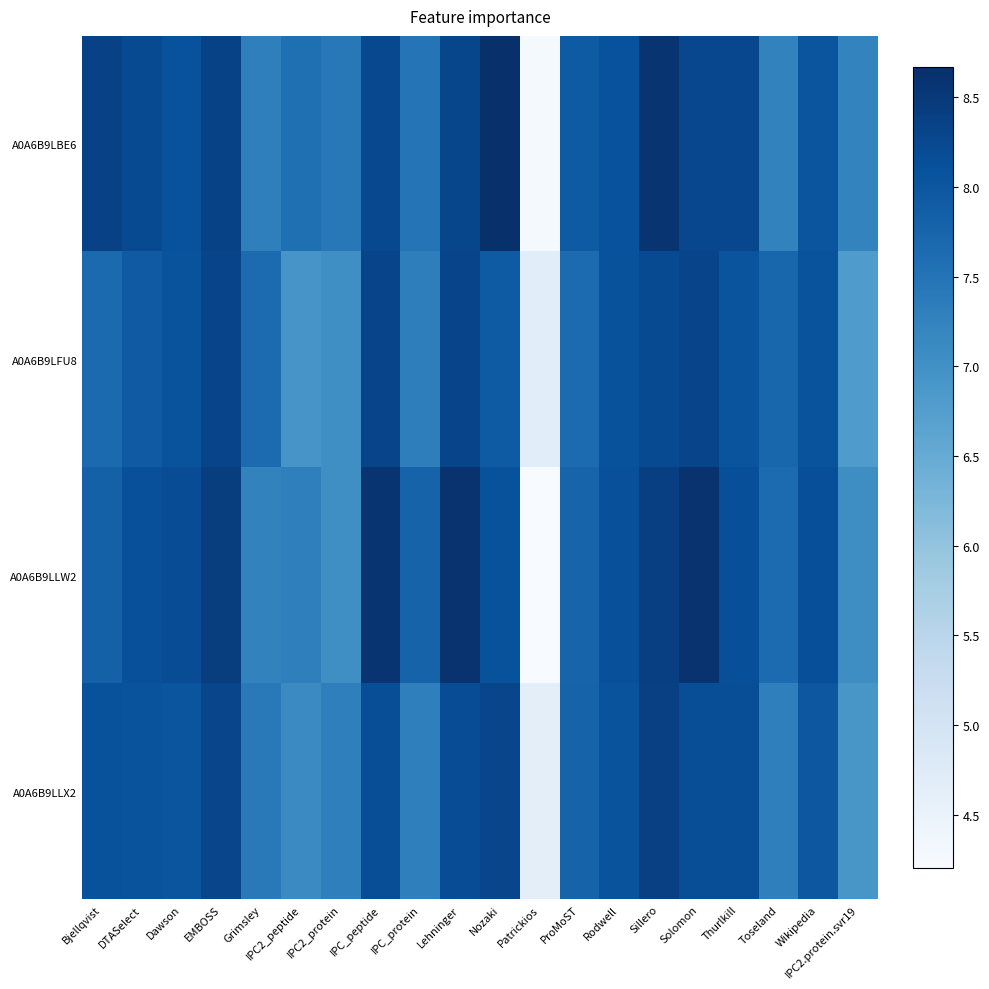

List the series in order of their overall mean, lowest first.

A0A6B9LFU8, A0A6B9LLX2, A0A6B9LLW2, A0A6B9LBE6